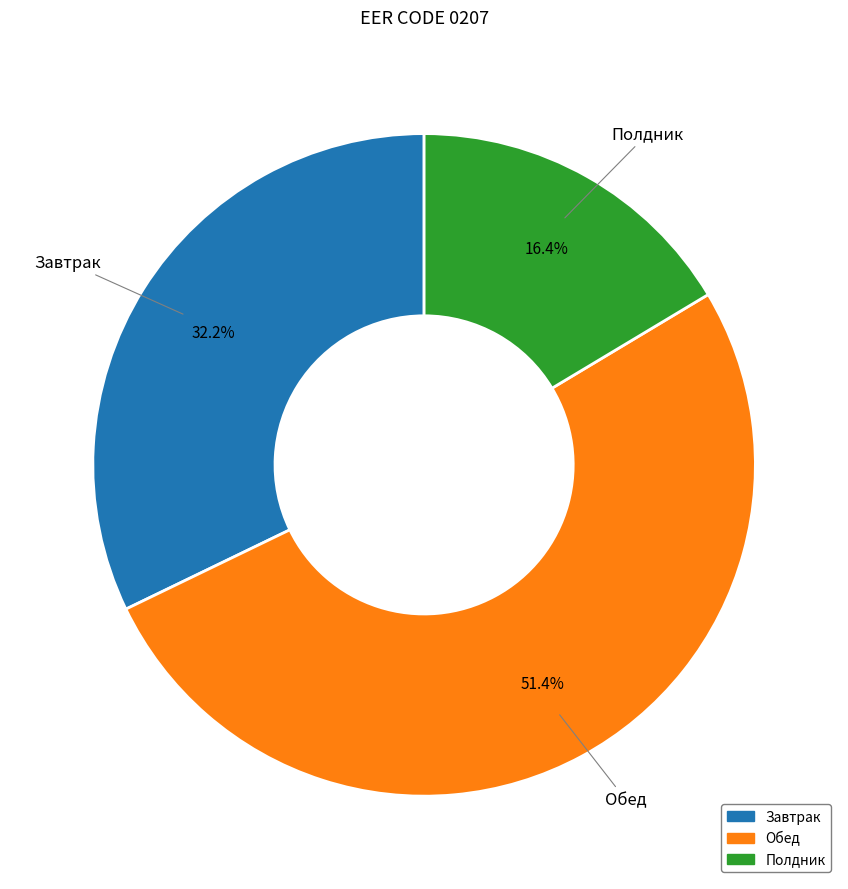

How many slices are in this pie chart?

3